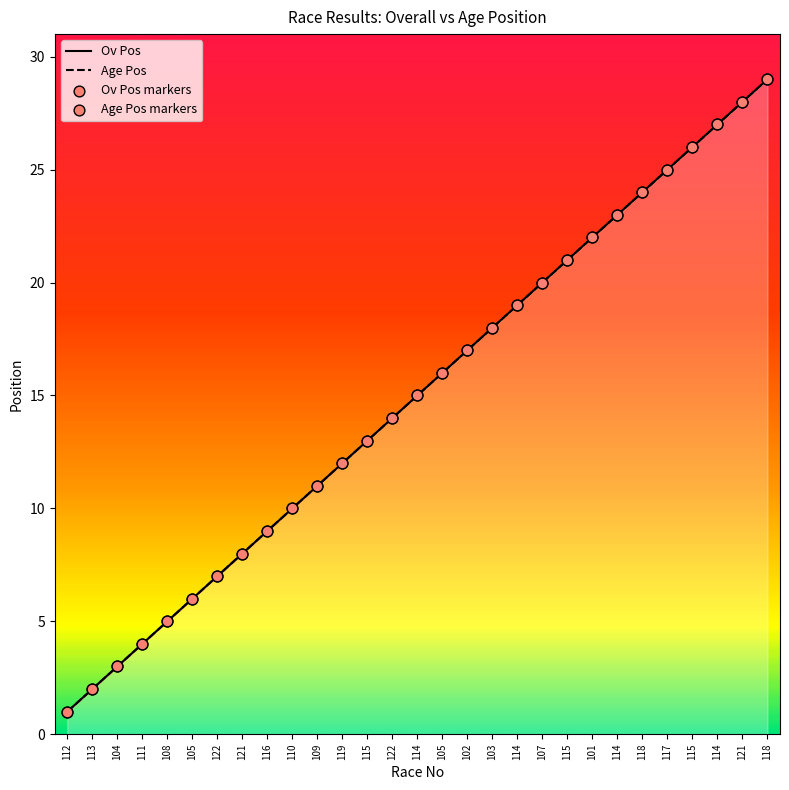

Which series has the largest Y range (max minus min)?

Ov Pos